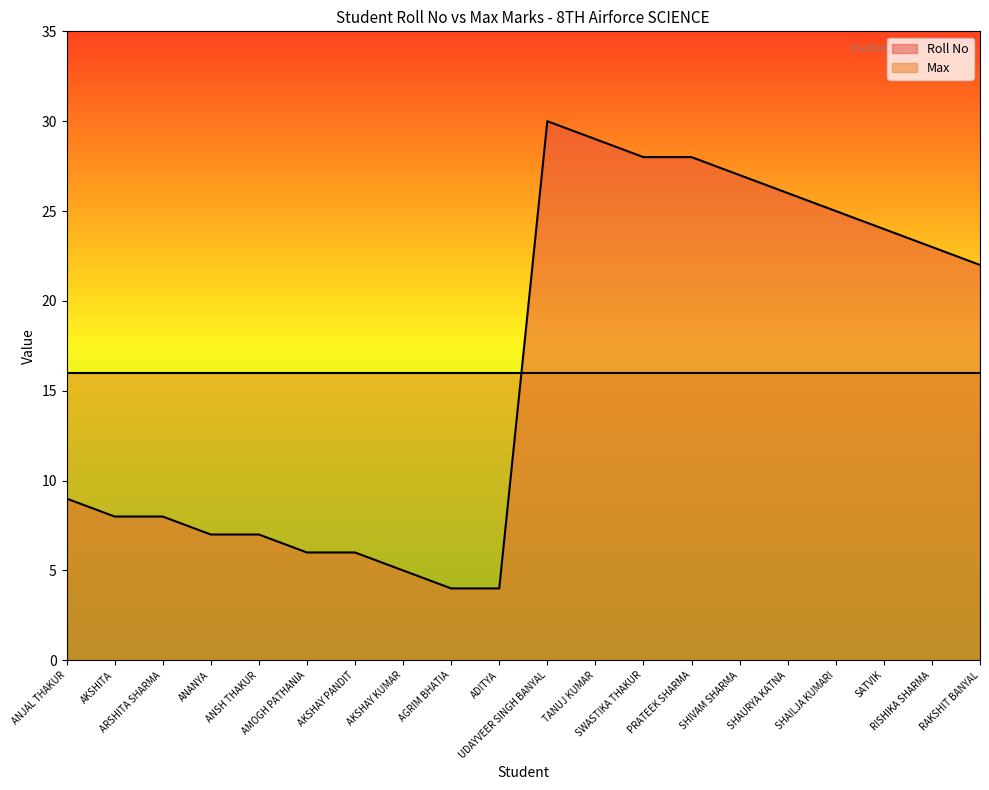

What is the sum of the values at RAKSHIT BANYAL and SHIVAM SHARMA?

49